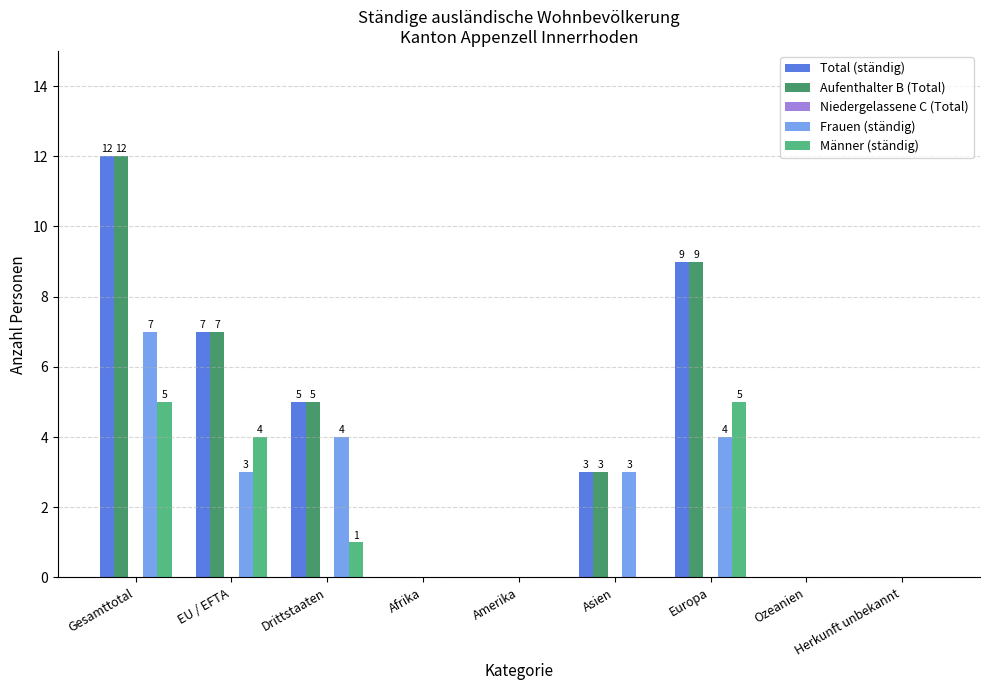

At which category is the sum across all series the highest?

Gesamttotal